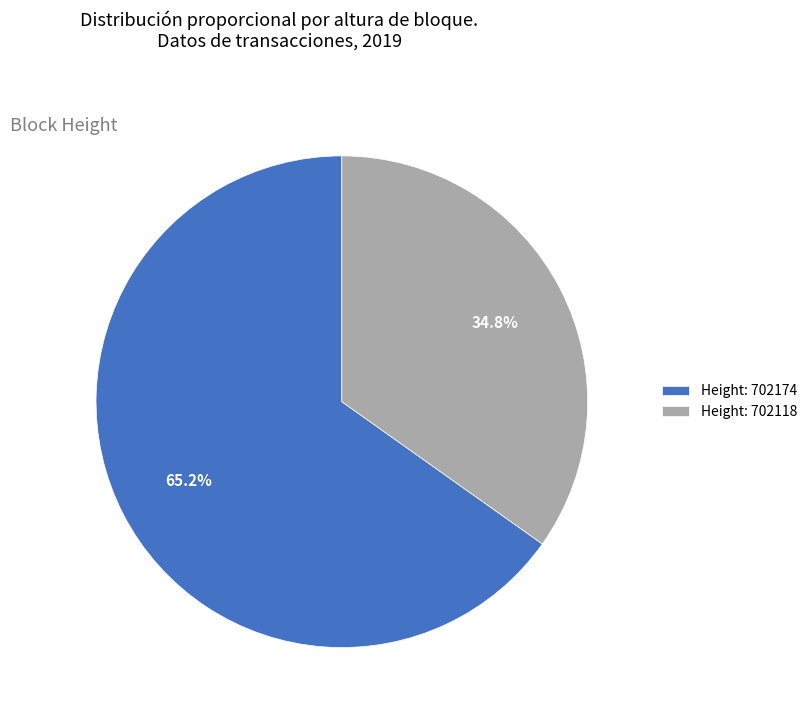

Is the sum of Height: 702118 and Height: 702174 greater than half?

Yes